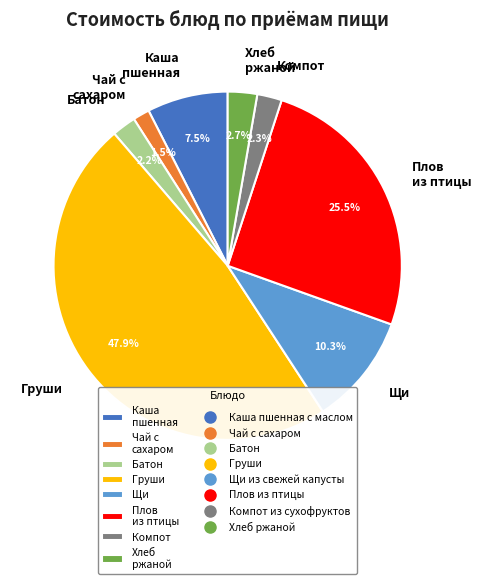

Which has a higher value, Плов из птицы or Груши?

Груши